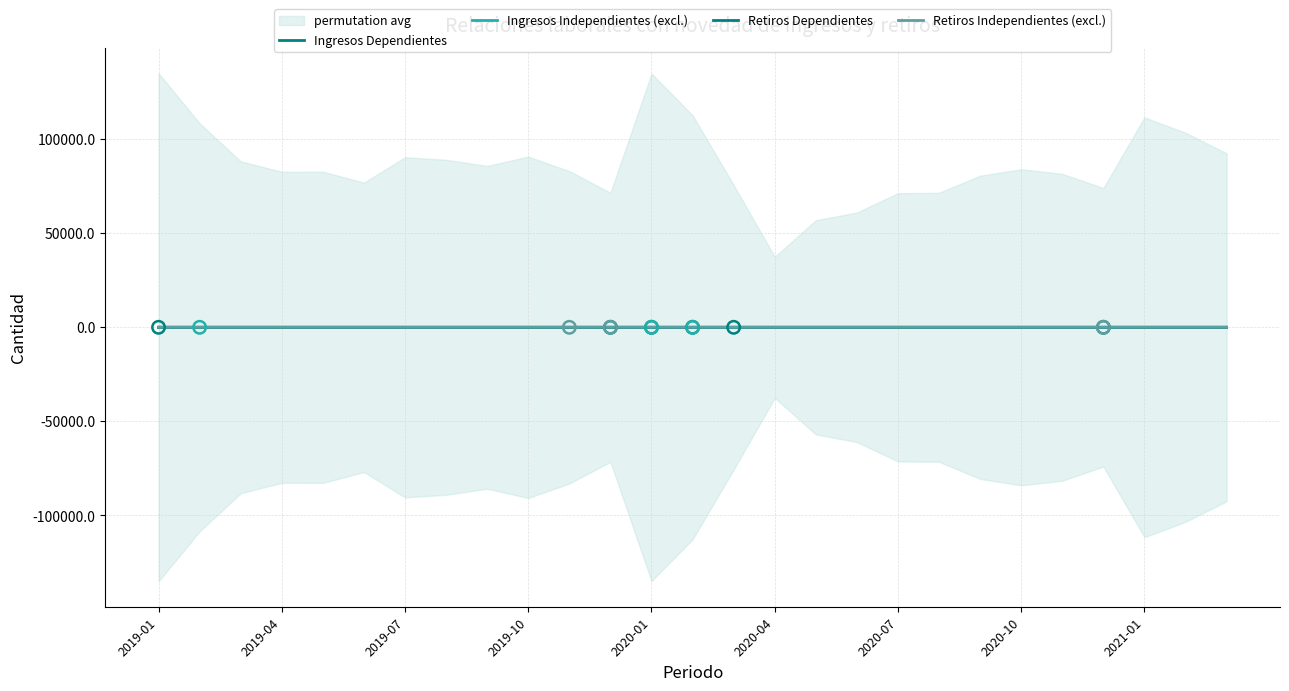

Is the value of Retiros Dependientes at 20 greater than the value of Ingresos Independientes (excl.) at 20?

Yes